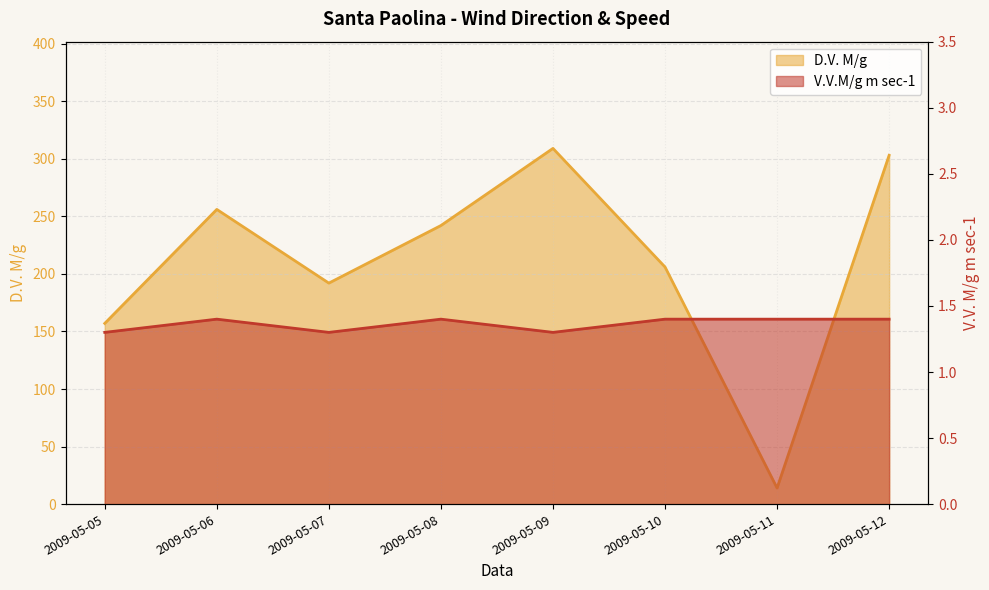

What is the spread (max minus min) of values at 2009-05-12?

301.6